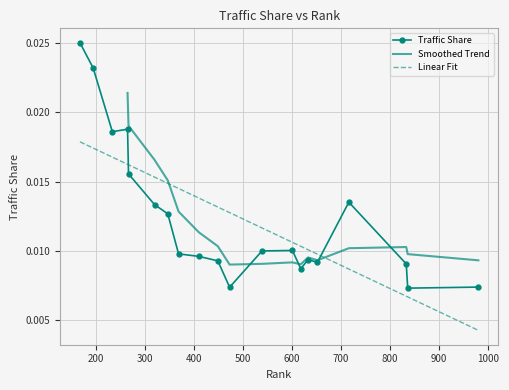

How many Traffic Share values are between 0 and 1?

20